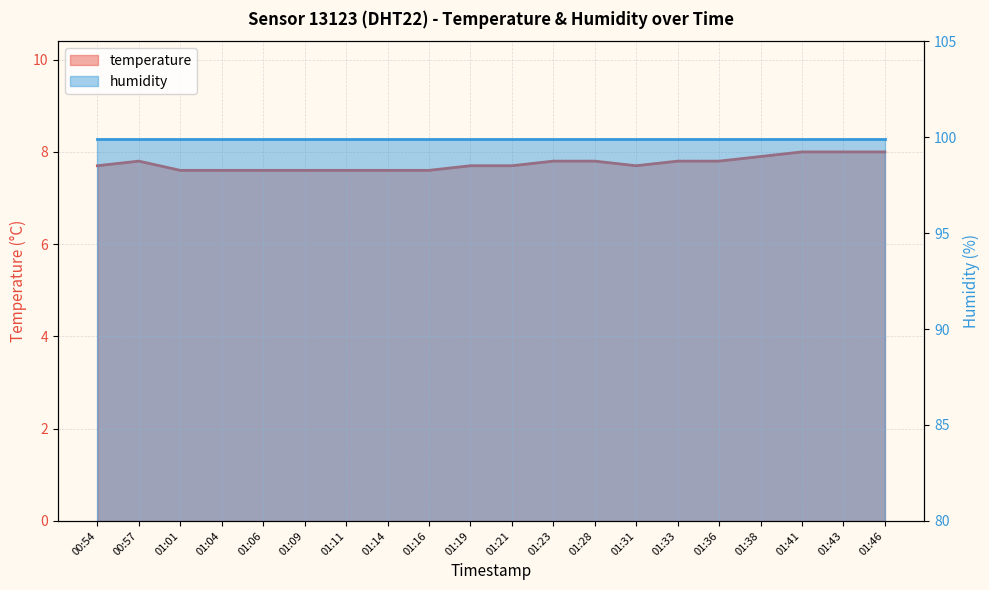

Rank the categories by value from highest to lowest.

01:41, 01:43, 01:46, 01:38, 00:57, 01:23, 01:28, 01:33, 01:36, 00:54, 01:19, 01:21, 01:31, 01:01, 01:04, 01:06, 01:09, 01:11, 01:14, 01:16